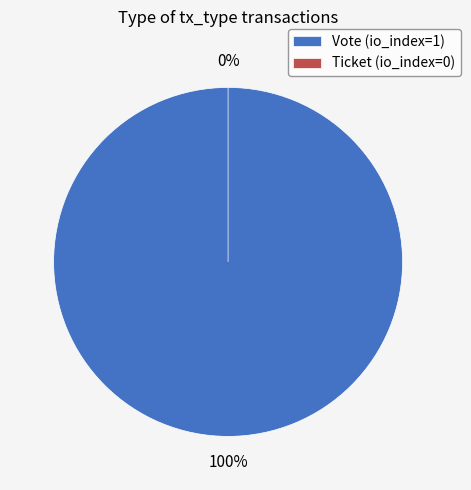

To the nearest percent, what is the average slice percentage?

50%